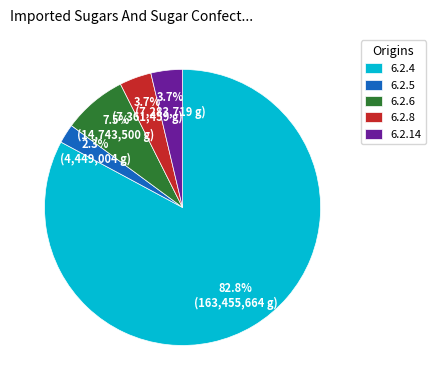

Which category has the biggest portion of the pie?

6.2.4